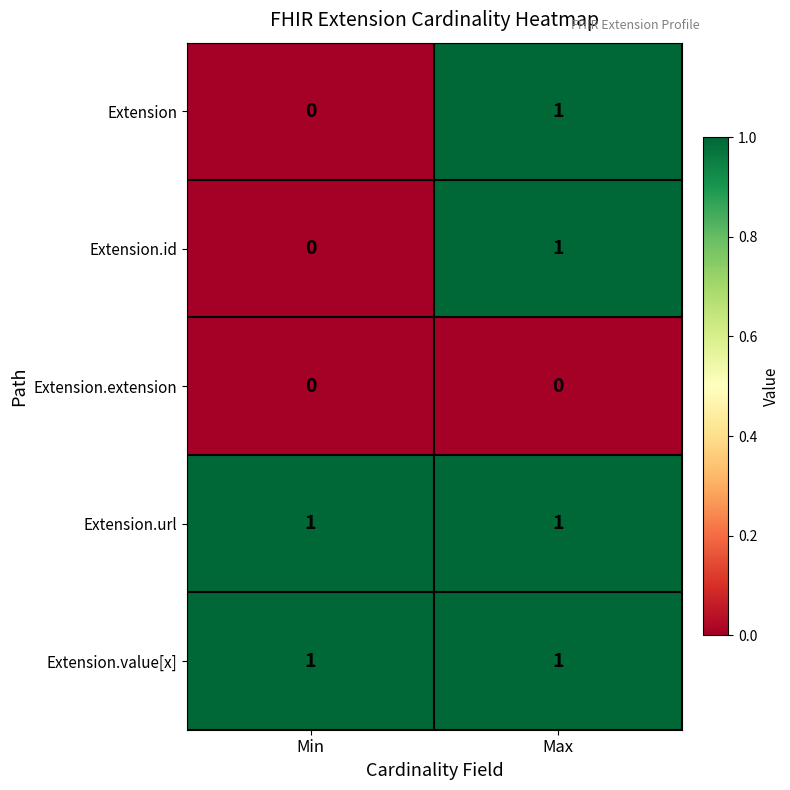

Is it true that Extension.extension equals 0 at Min?

True